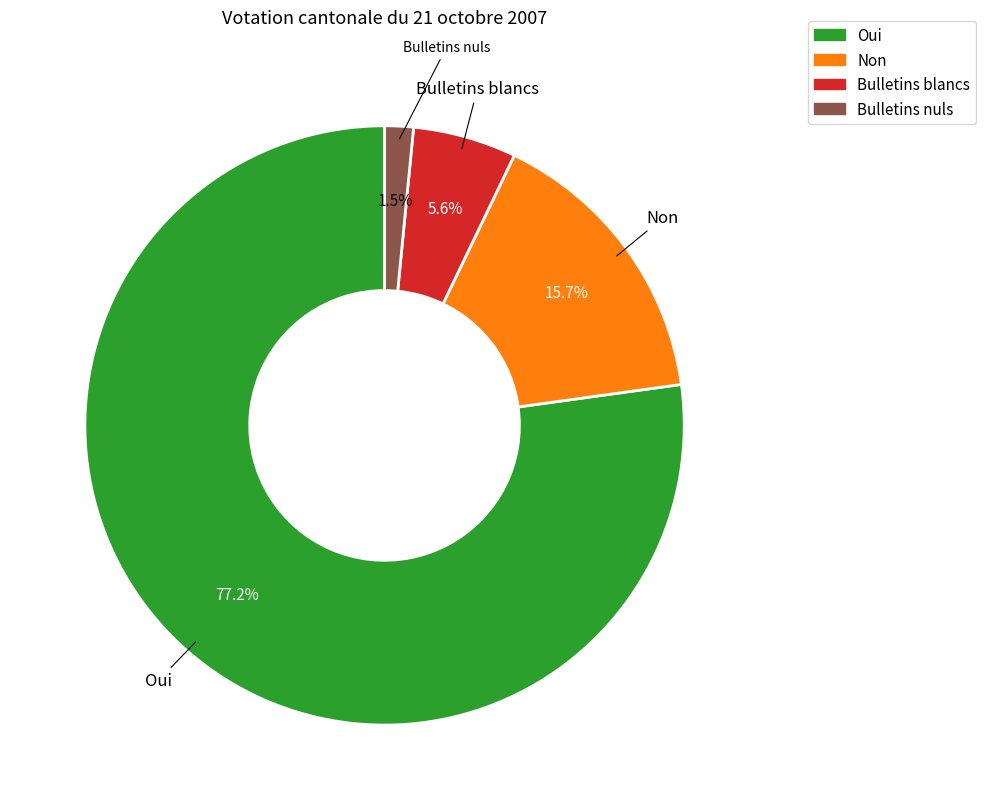

How many segments does this pie chart have?

4